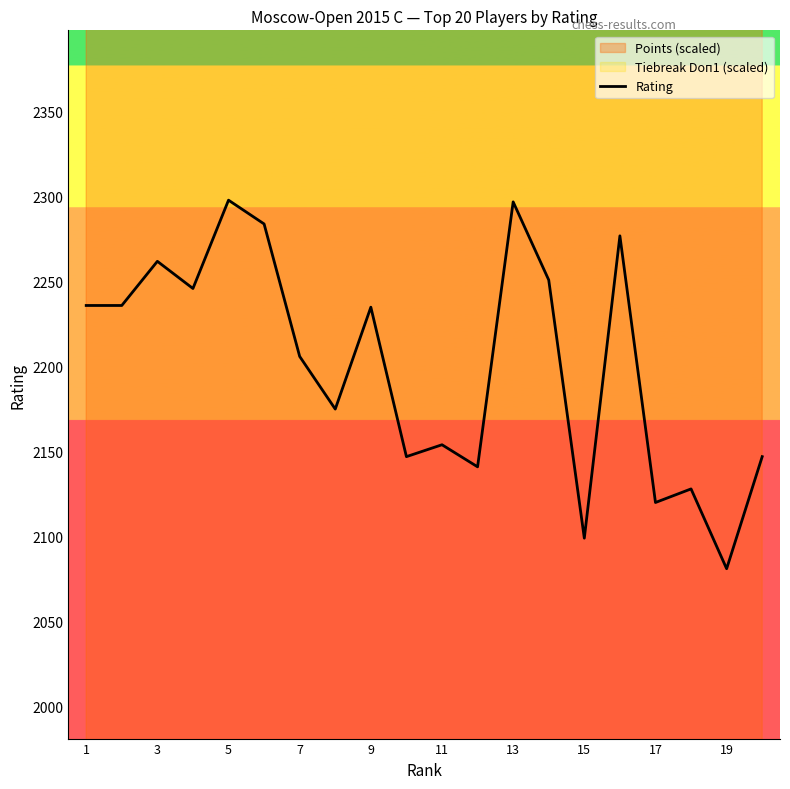

What is the difference between the maximum and minimum values?

217